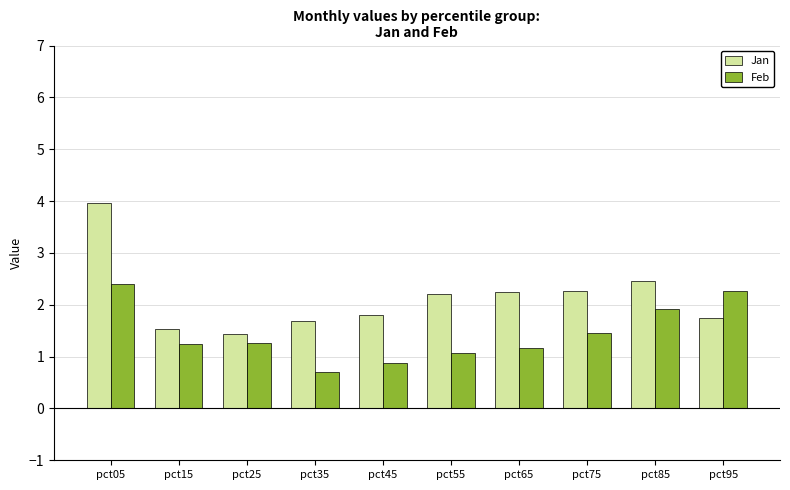

How many bars are there in total?

20